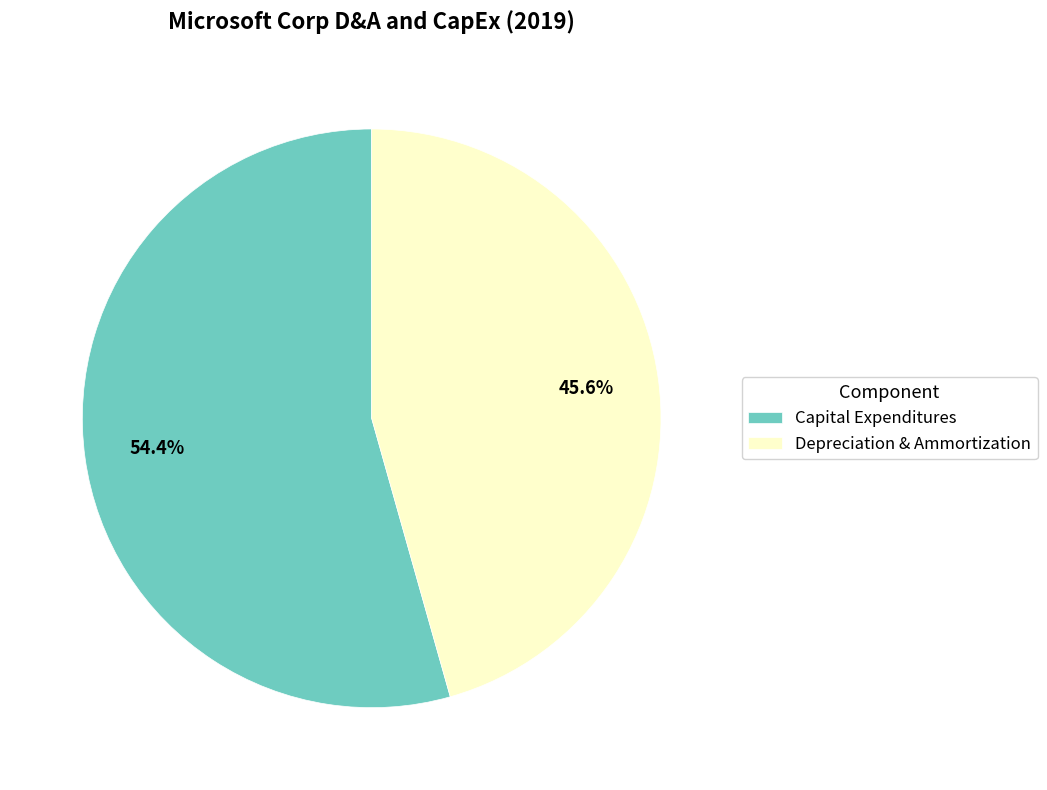

Do Depreciation & Ammortization and Capital Expenditures together represent more than half of the pie?

Yes